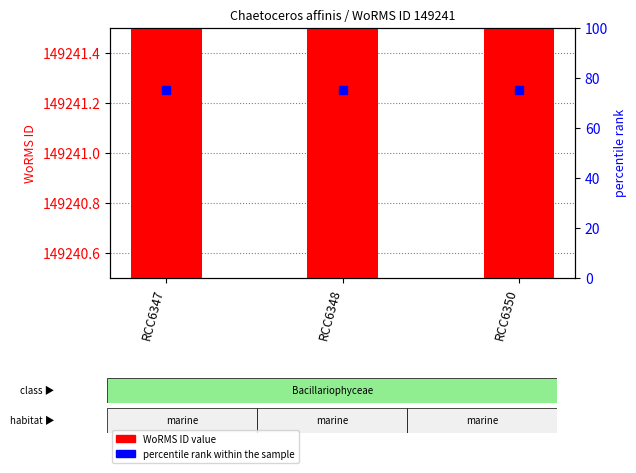

Reading right to left, list all the values displayed in this chart.

WoRMS ID: RCC6350=149241	RCC6348=149241	RCC6347=149241
percentile rank within the sample: RCC6350=75	RCC6348=75	RCC6347=75